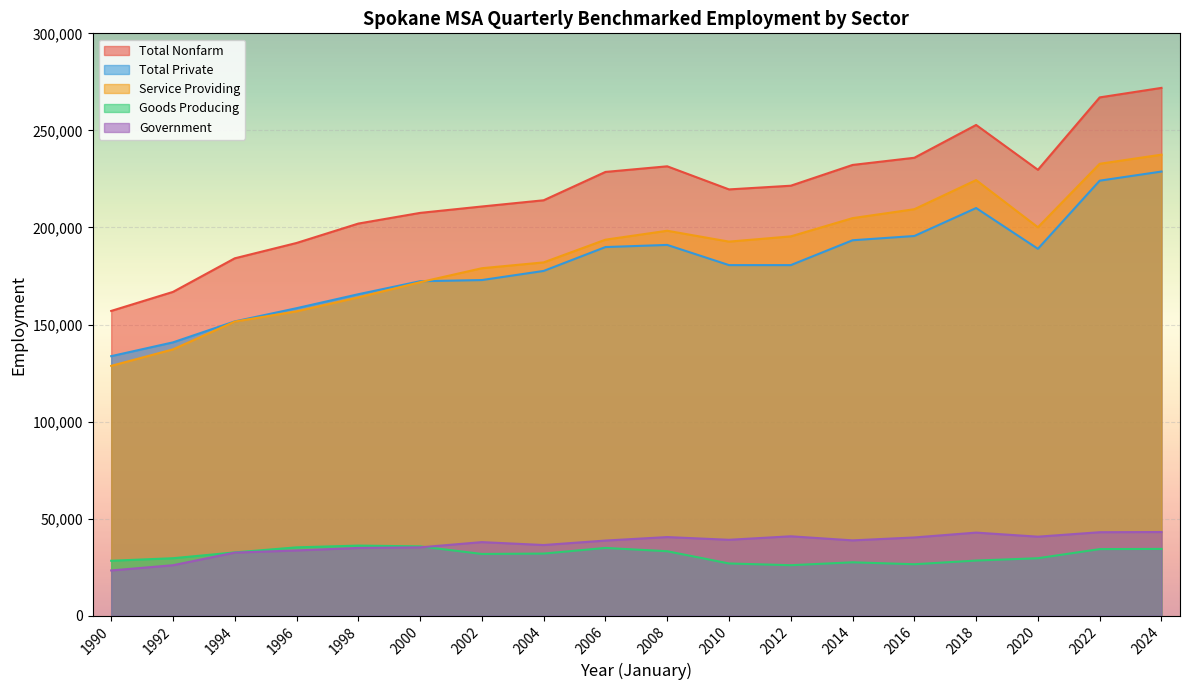

What is the minimum value shown in the chart?

23300